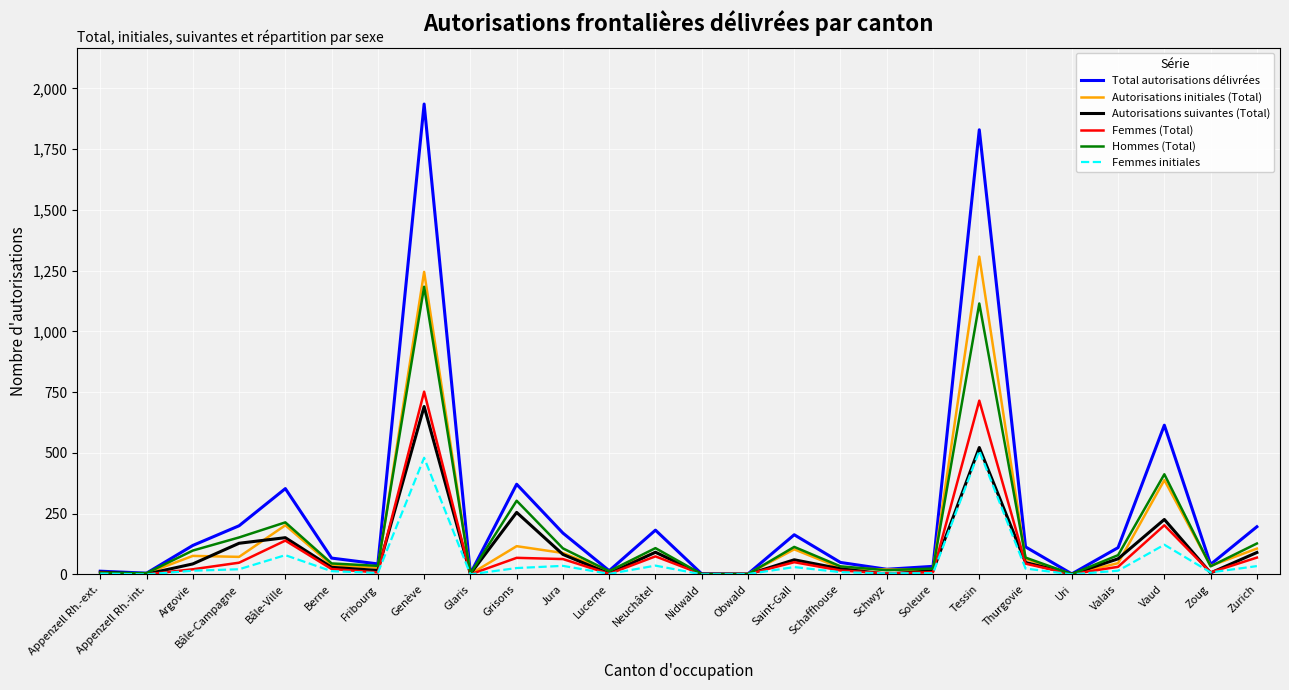

What is the difference between the Autorisations initiales (Total) values at Tessin and Bâle-Ville?

1106